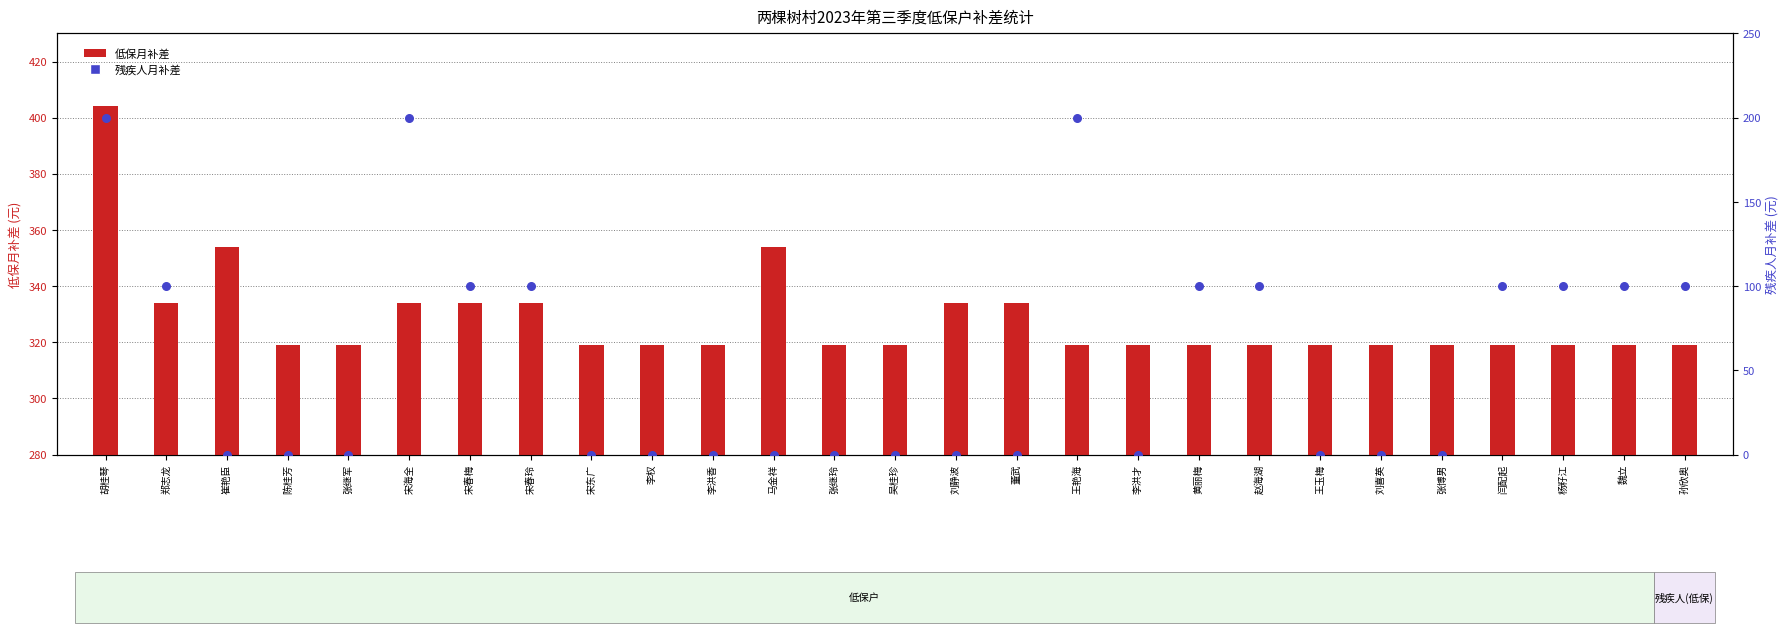

Which series has the largest Y range (max minus min)?

残疾人月补差